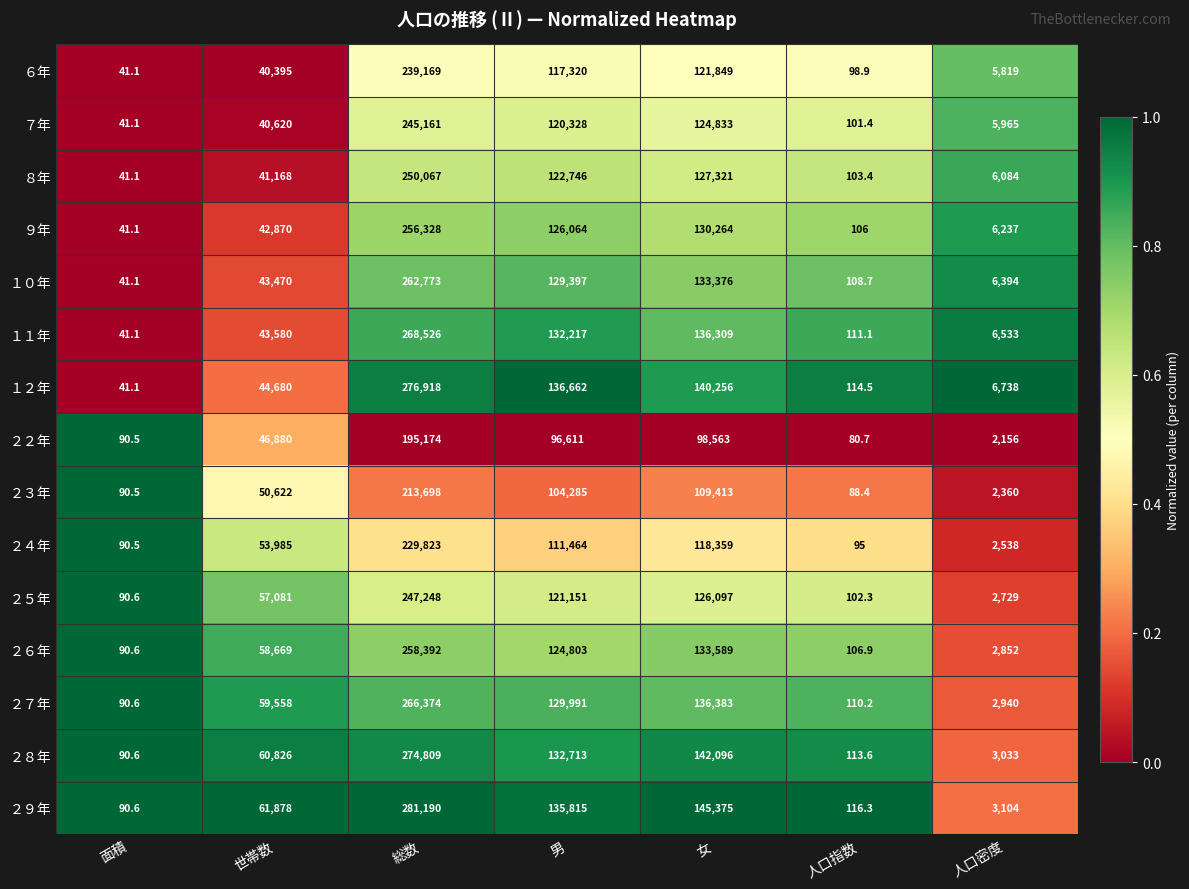

What value does the ２６年 series have at 女?

133589.0